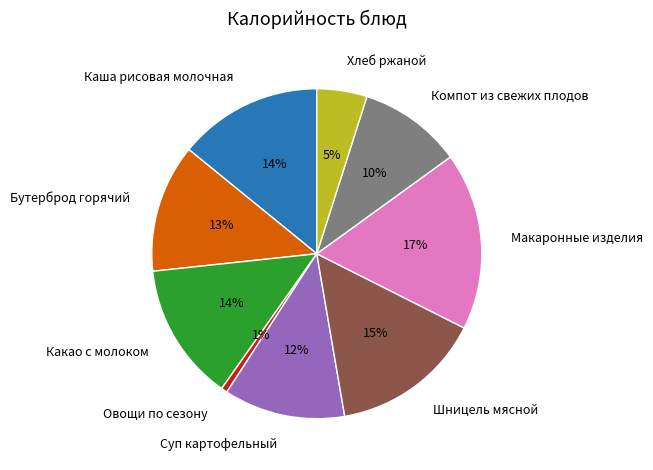

To the nearest percent, what is the difference between the Хлеб ржаной and Шницель мясной slice percentages?

10%